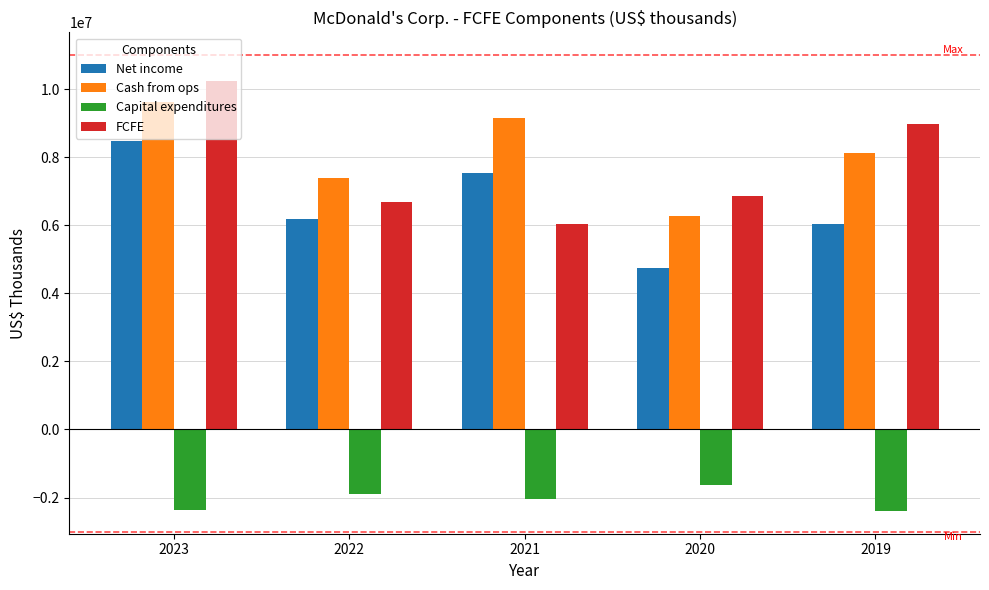

At which category is the sum across all series the highest?

2023